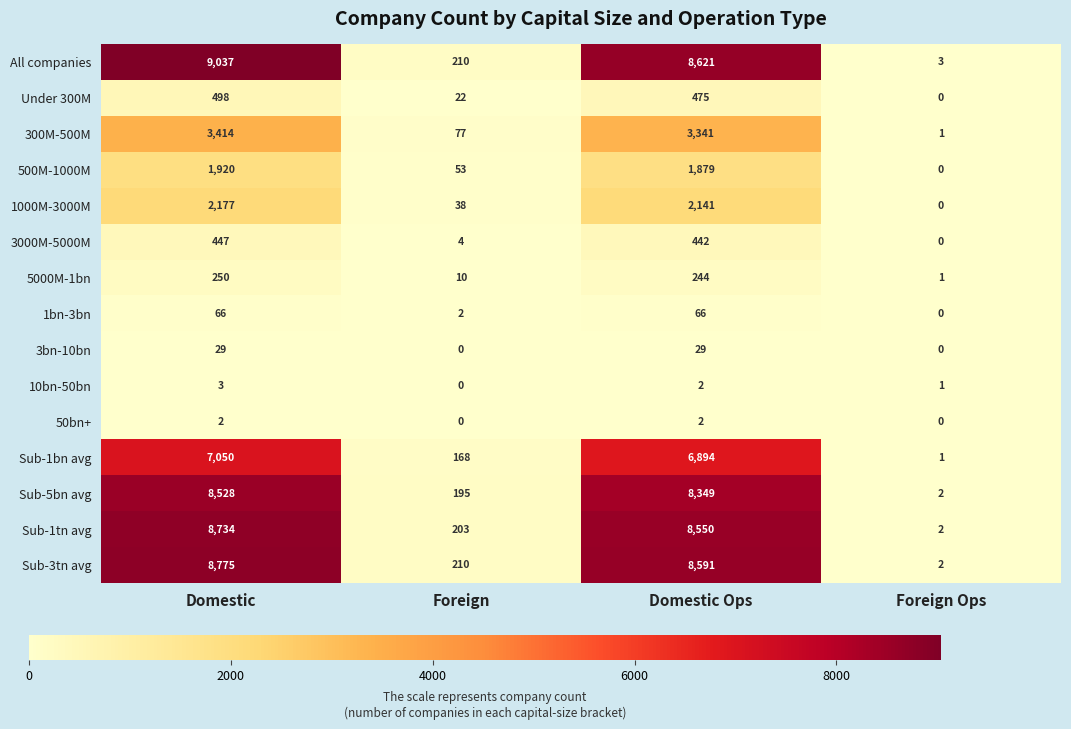

What is the difference between the maximum and minimum values in the 1bn-3bn series?

66